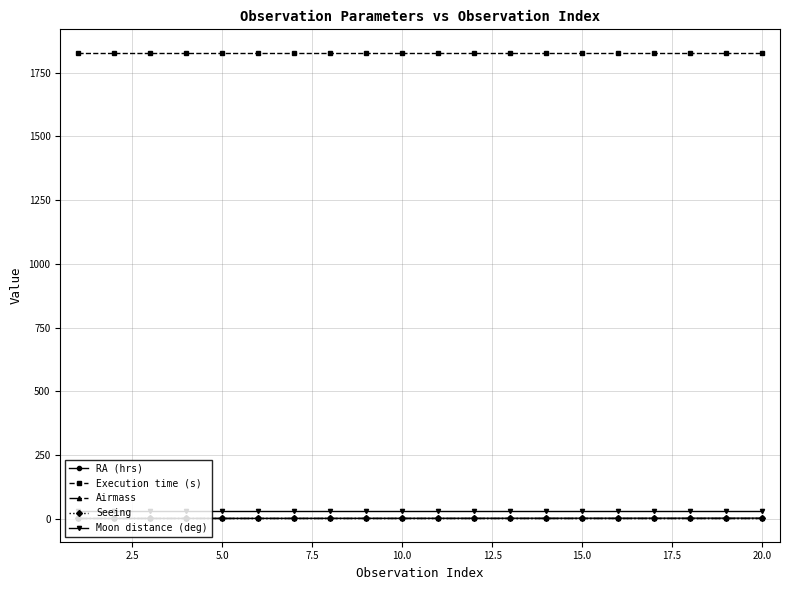

True or false: Airmass and Execution time (s) cross at least once.

False